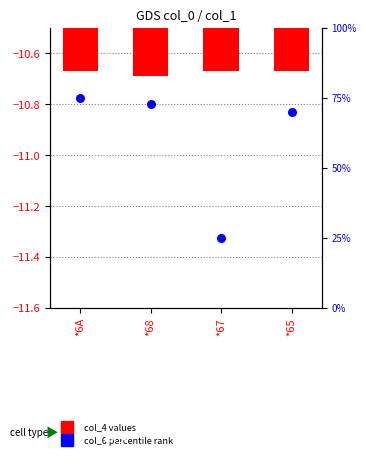

Which series reaches the maximum Y coordinate?

col_6